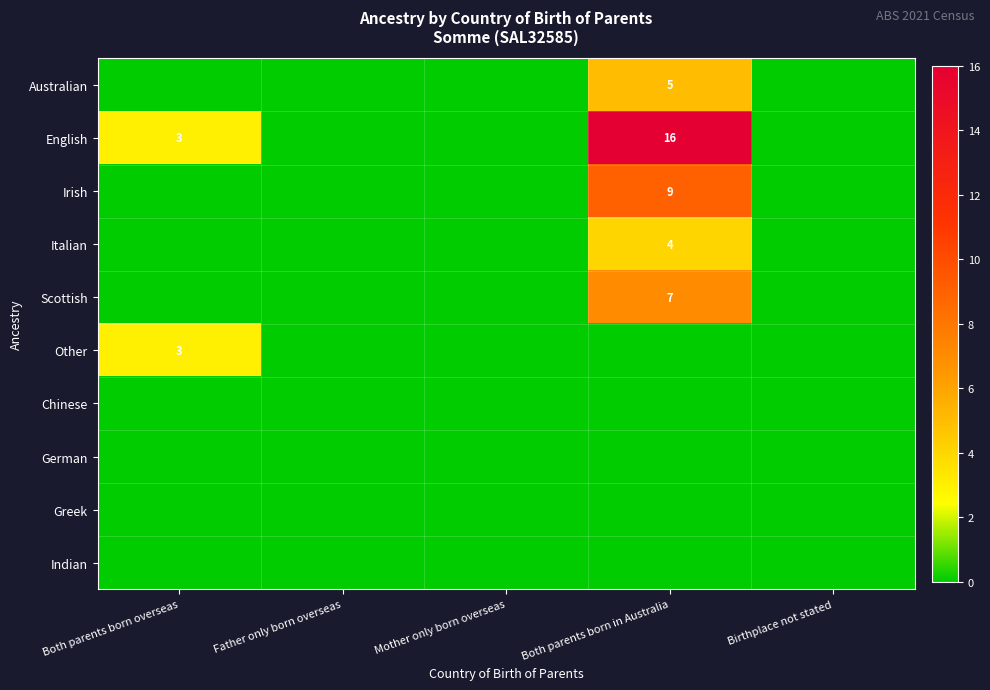

Count the number of data series in this chart.

10